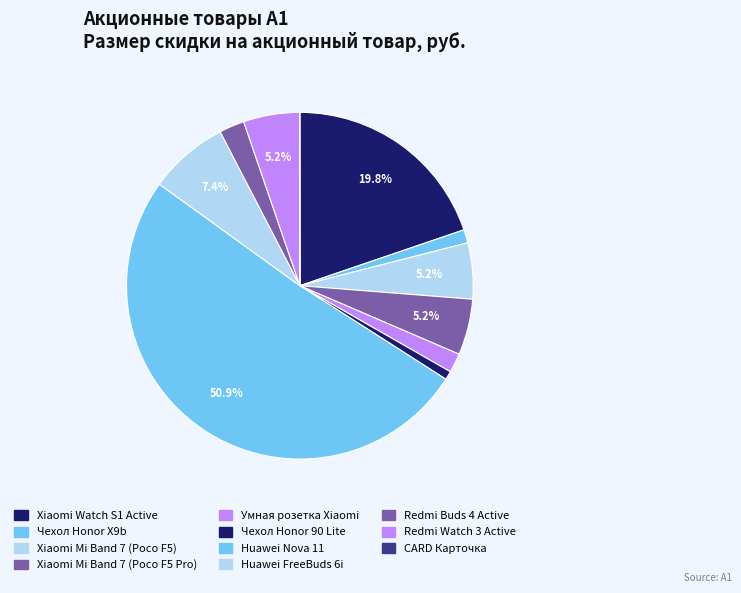

Count the number of slices in the pie.

11